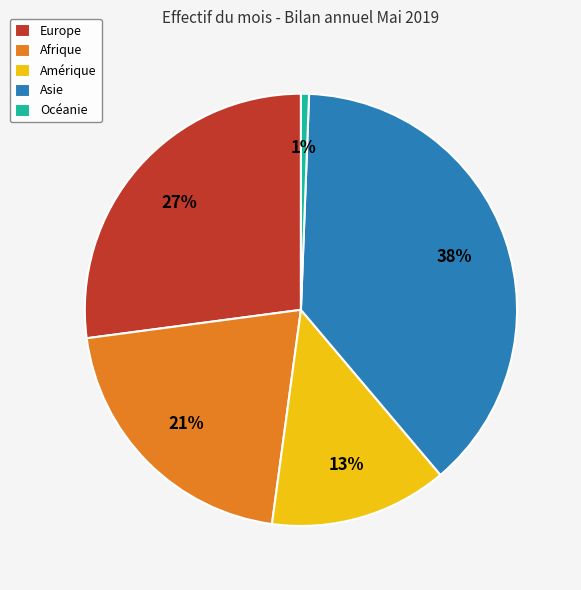

What percentage is the Europe slice, to the nearest percent?

27%